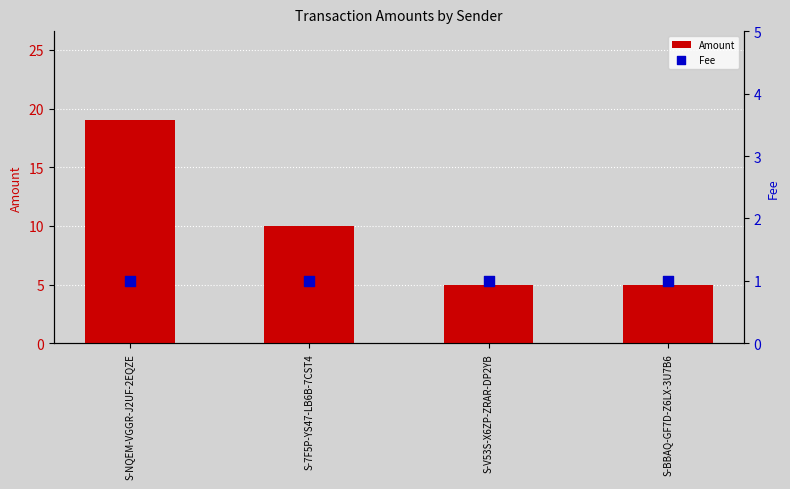

Is the value of Amount at S-BBAQ-GF7D-Z6LX-3U7B6 greater than the value of Fee at S-NQEM-VGGR-J2UF-2EQZE?

Yes